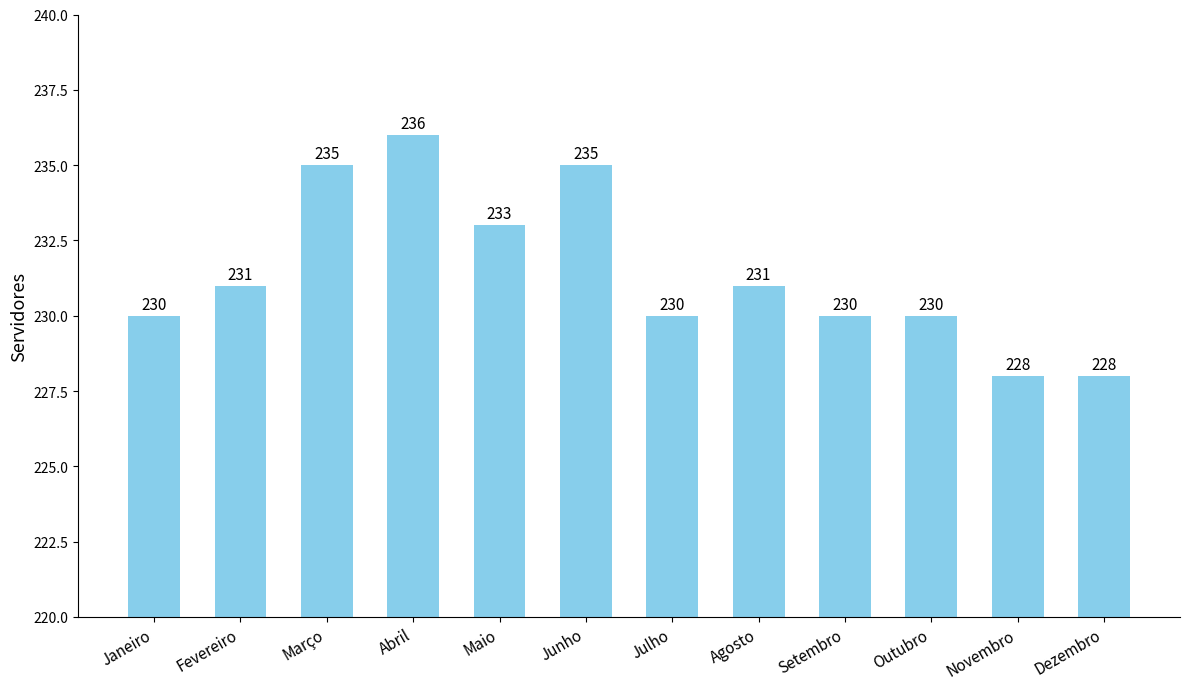

Reading right to left, extract all data points from this chart.

Dezembro=228	Novembro=228	Outubro=230	Setembro=230	Agosto=231	Julho=230	Junho=235	Maio=233	Abril=236	Março=235	Fevereiro=231	Janeiro=230